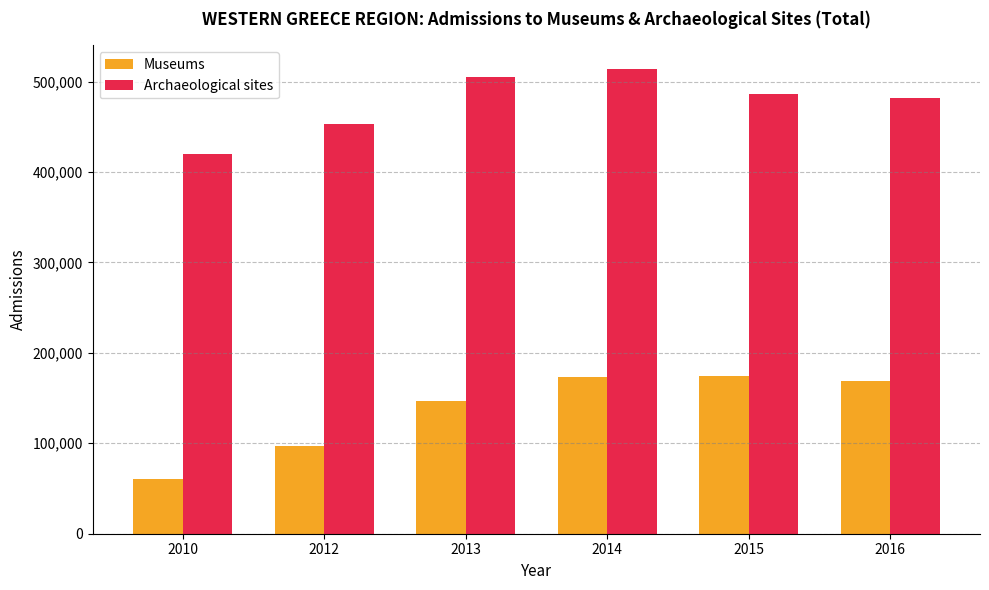

The Archaeological sites series shows 299883 at 2016. True or false?

False